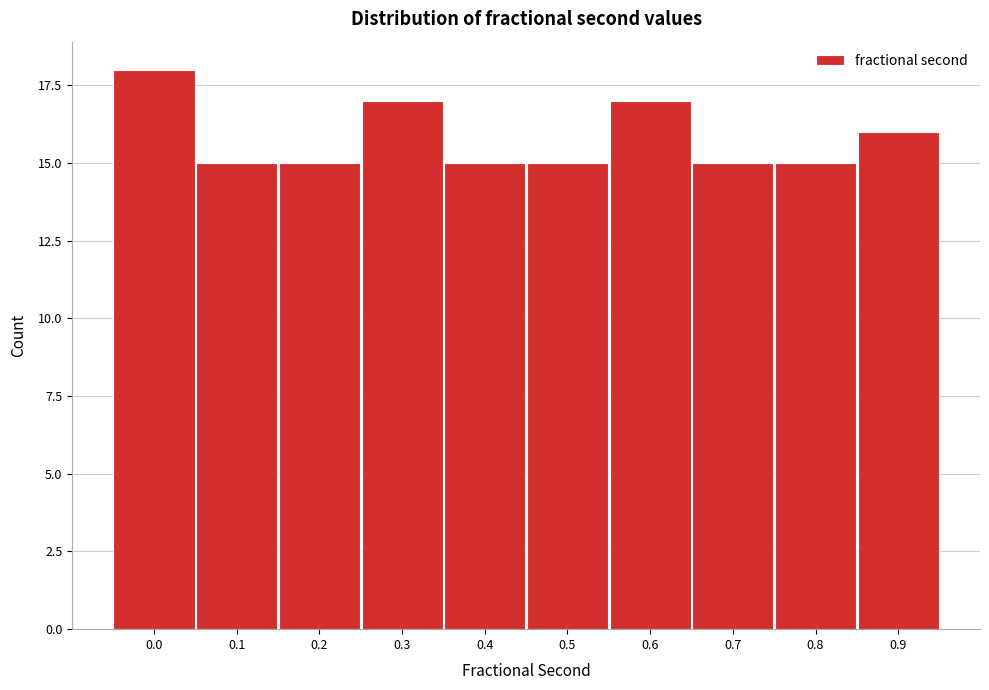

Reading right to left, transcribe all the data shown in this chart.

16	15	15	17	15	15	17	15	15	18